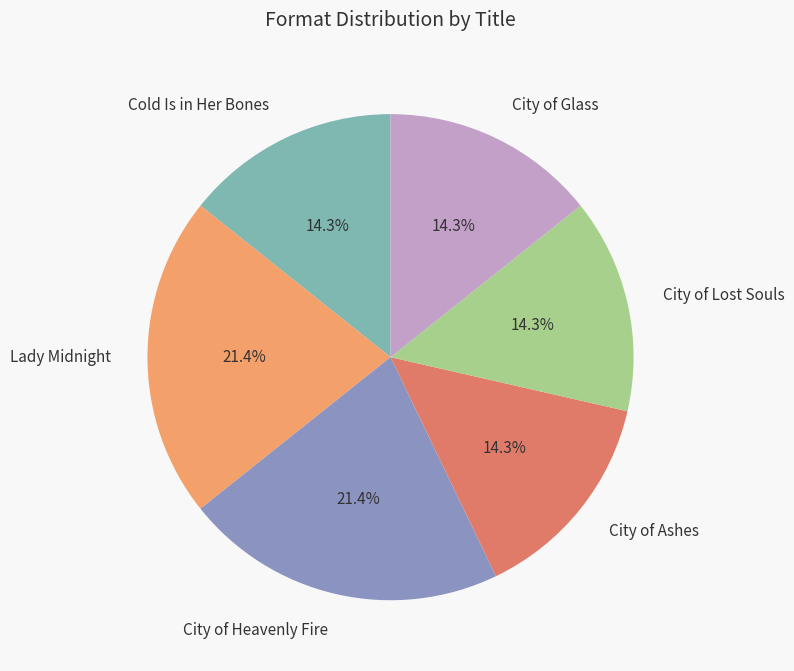

Which has a higher value, Lady Midnight or City of Lost Souls?

Lady Midnight